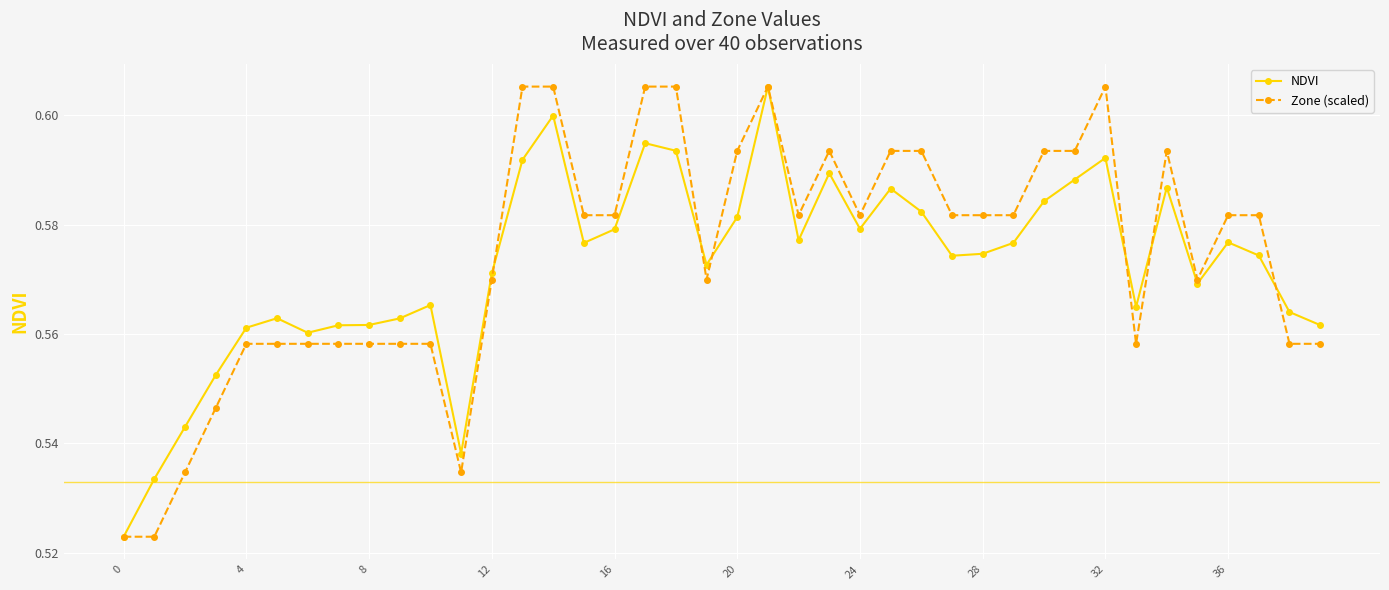

True or false: Zone (scaled) has more than 1 points higher than both neighbors.

True